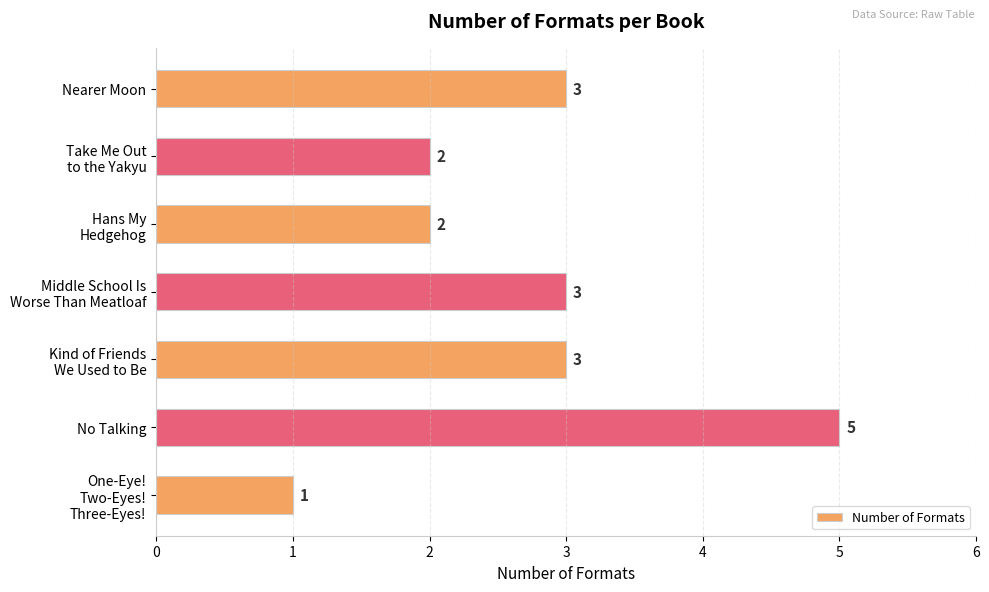

What is the maximum value shown in the chart?

5